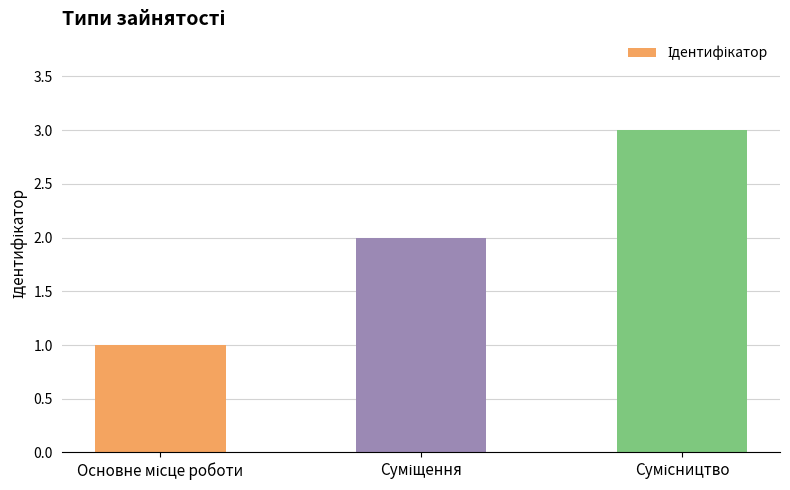

What is the greatest value displayed?

3